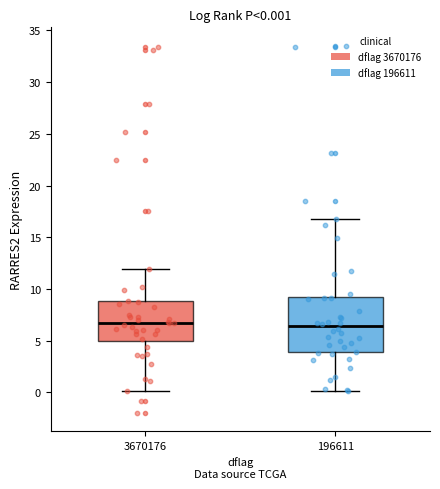

Which box is the tallest, from its lower edge to its upper edge?

196611